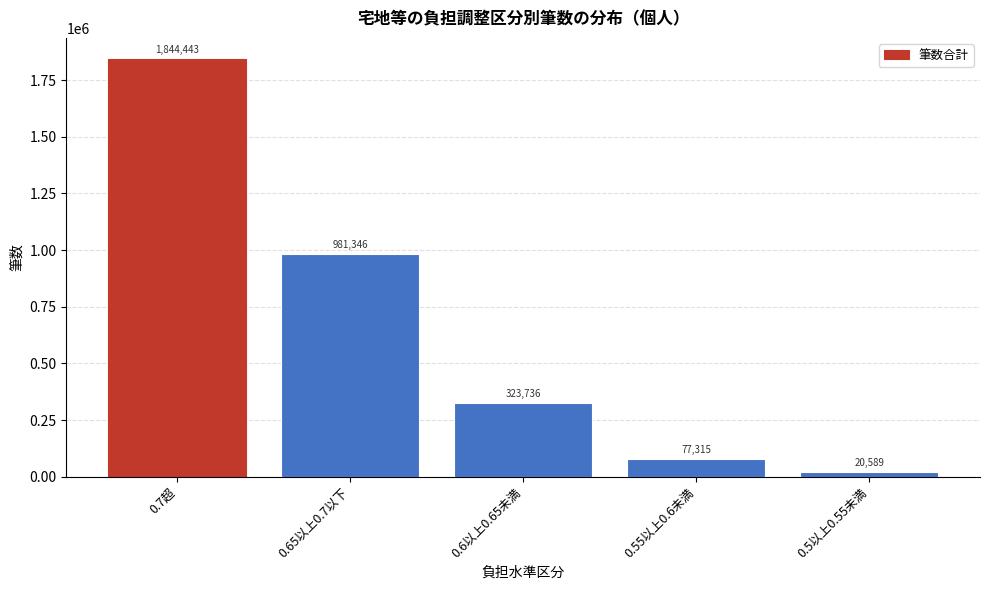

Reading right to left, what are all the values shown in this chart?

20589	77315	323736	981346	1844443